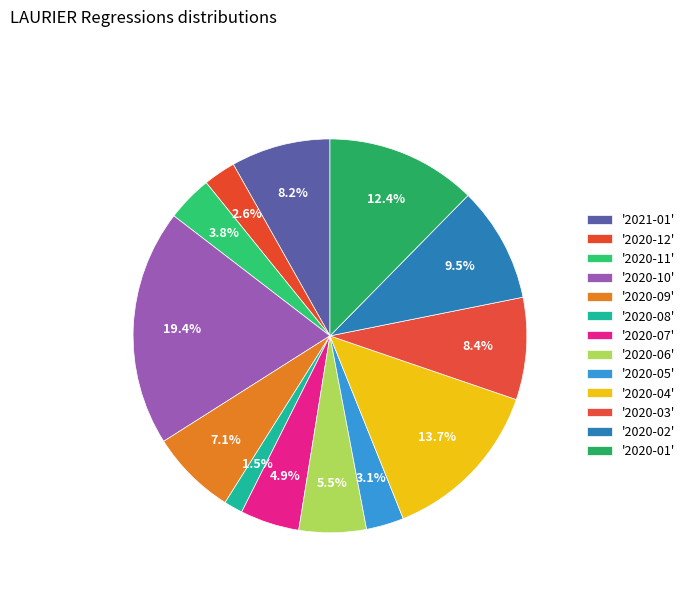

Does any single category account for the majority?

No